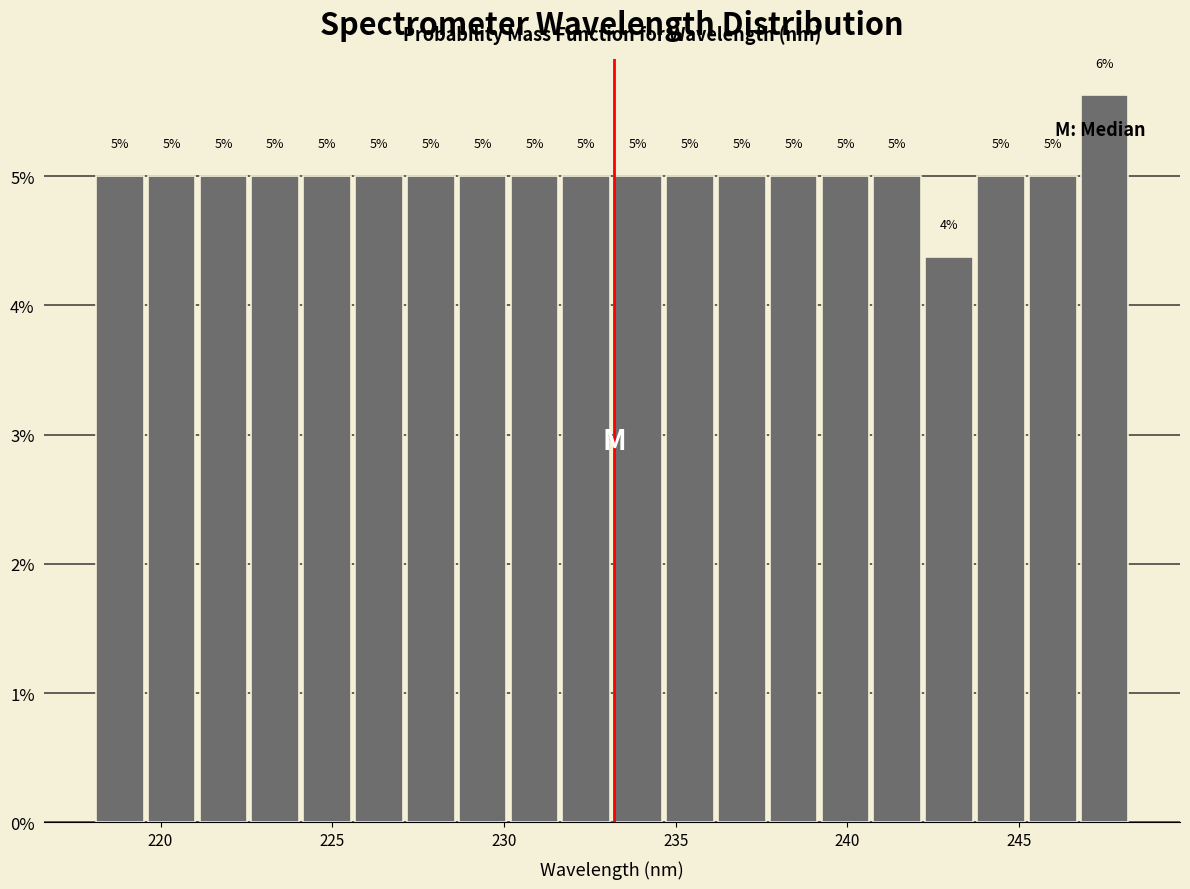

Around what value on the x-axis is the tallest bar? Give the approximate position of its centre, as read against the axis.

247.5